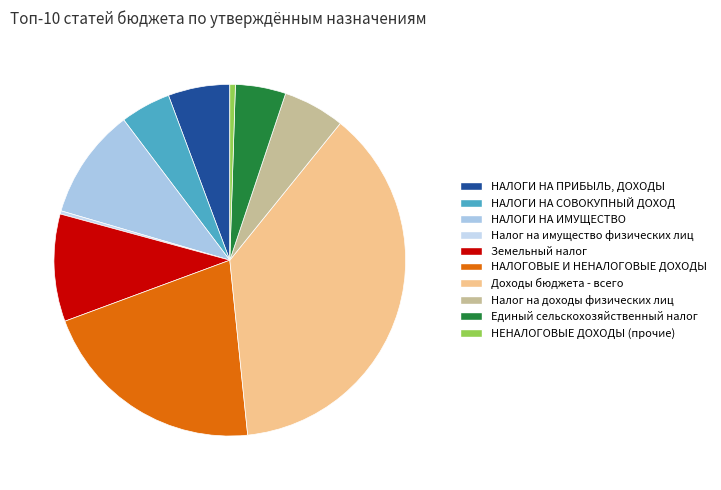

How many segments does this pie chart have?

10